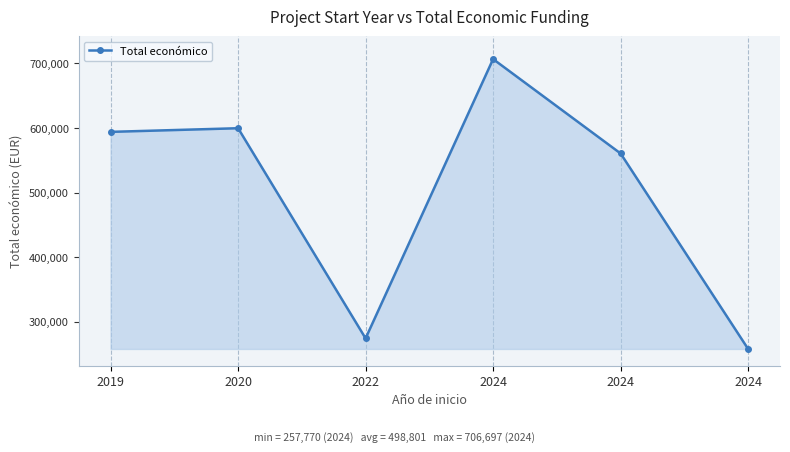

Is it true that the value at 2024 is 257770?

True